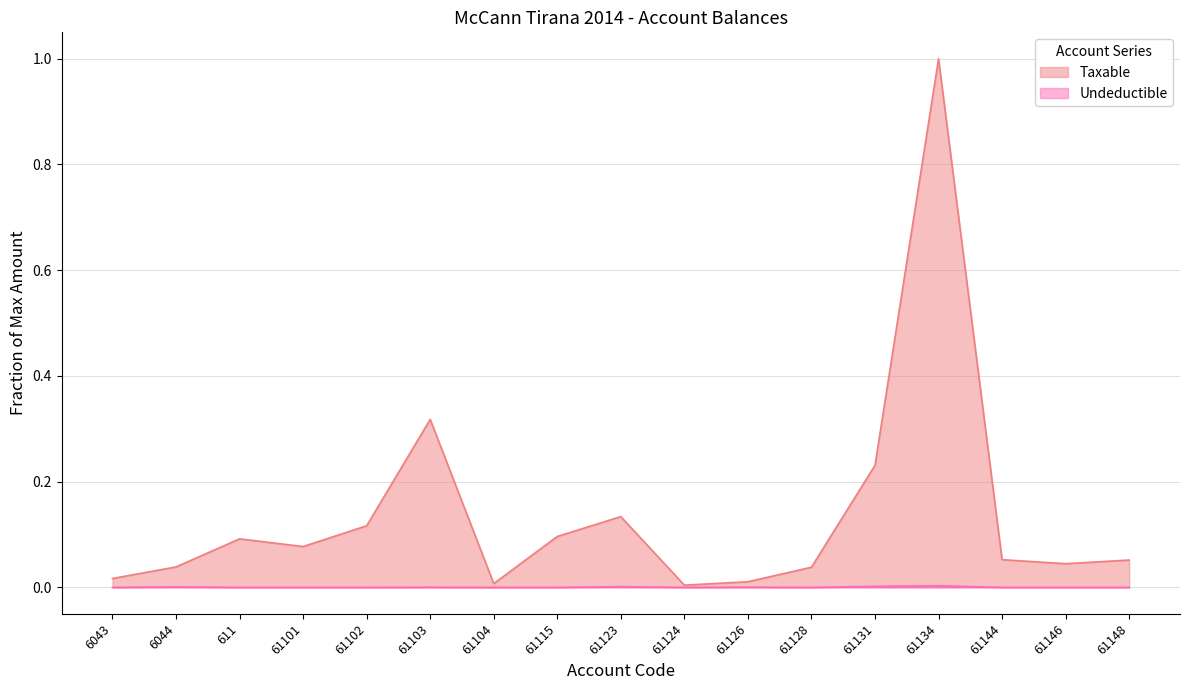

How many interior local valleys does the Taxable series have?

4